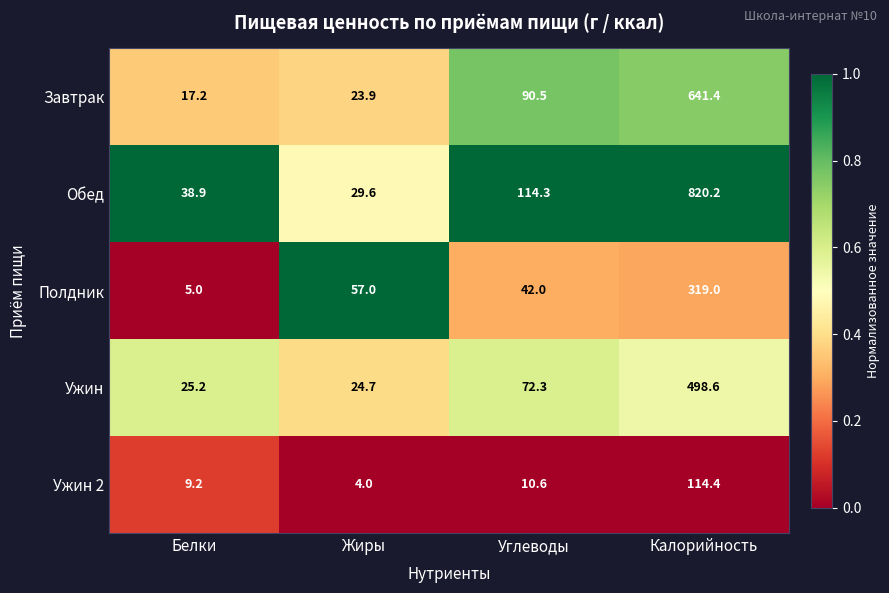

What is the spread (max minus min) of values at Белки?

33.9